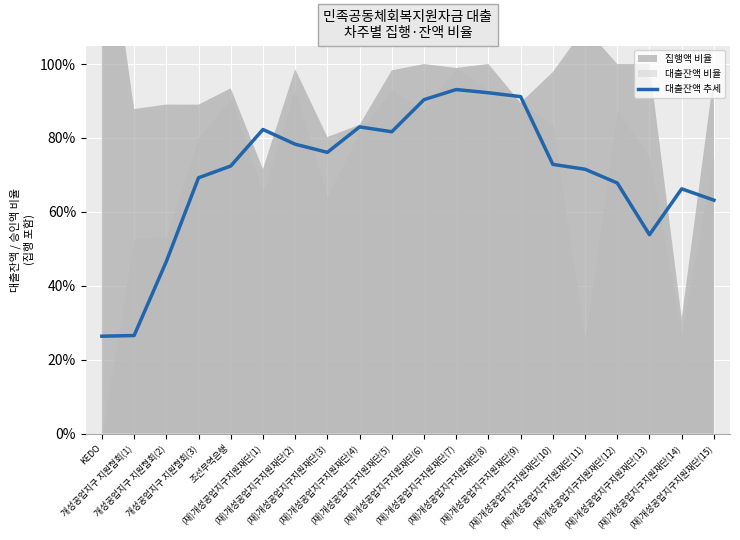

How many points are higher than both their immediate neighbors (excluding endpoints)?

4